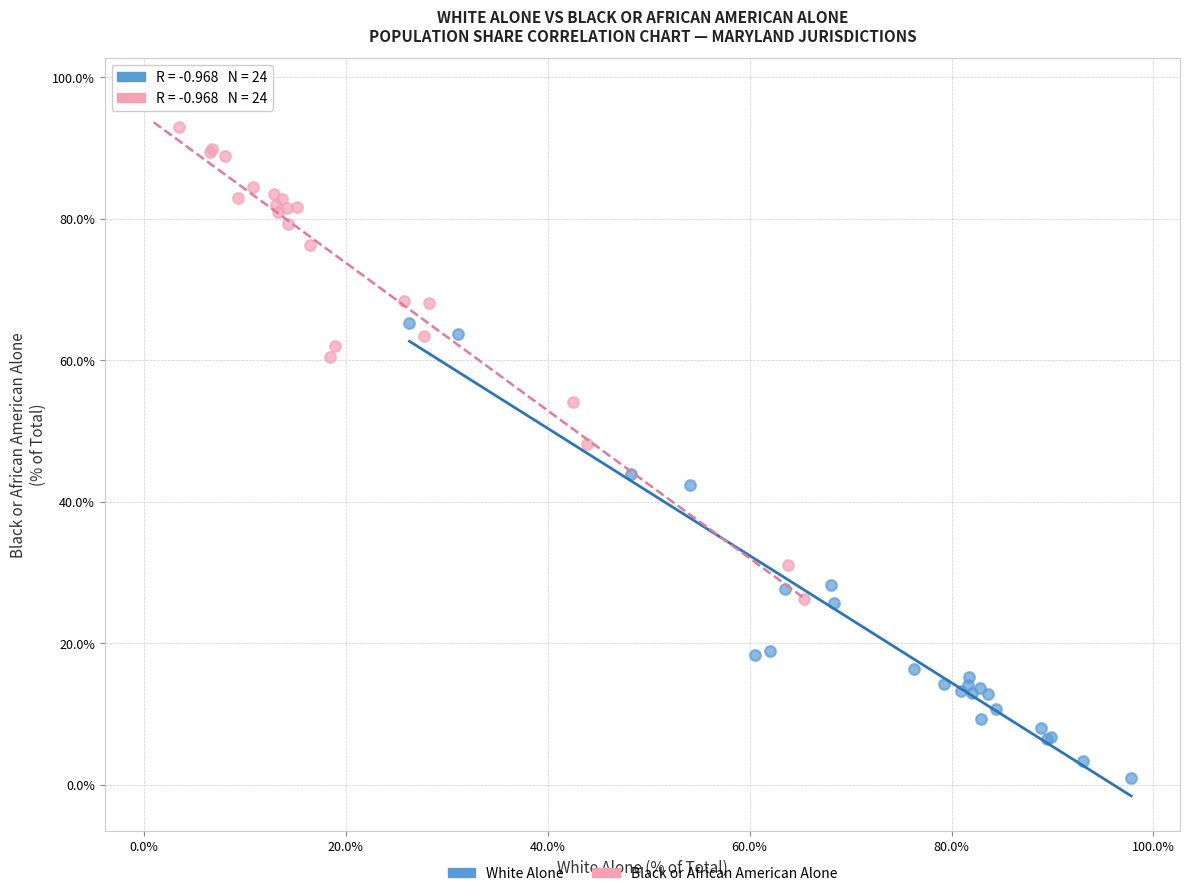

Which series has the largest Y range (max minus min)?

Black or African American Alone